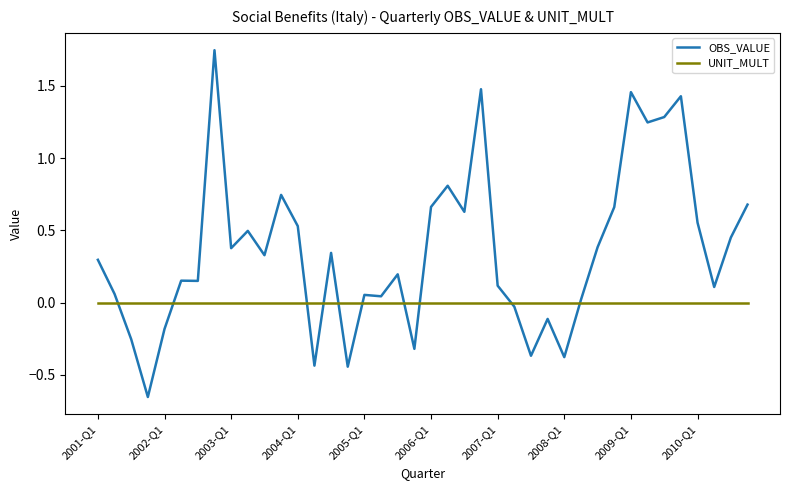

Which series has the largest total across all categories?

OBS_VALUE